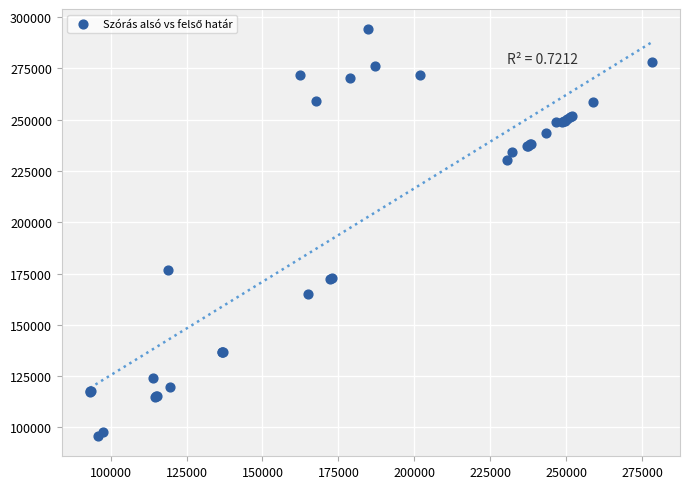

What Y value in the scatter plot is closest to 194920?

176653